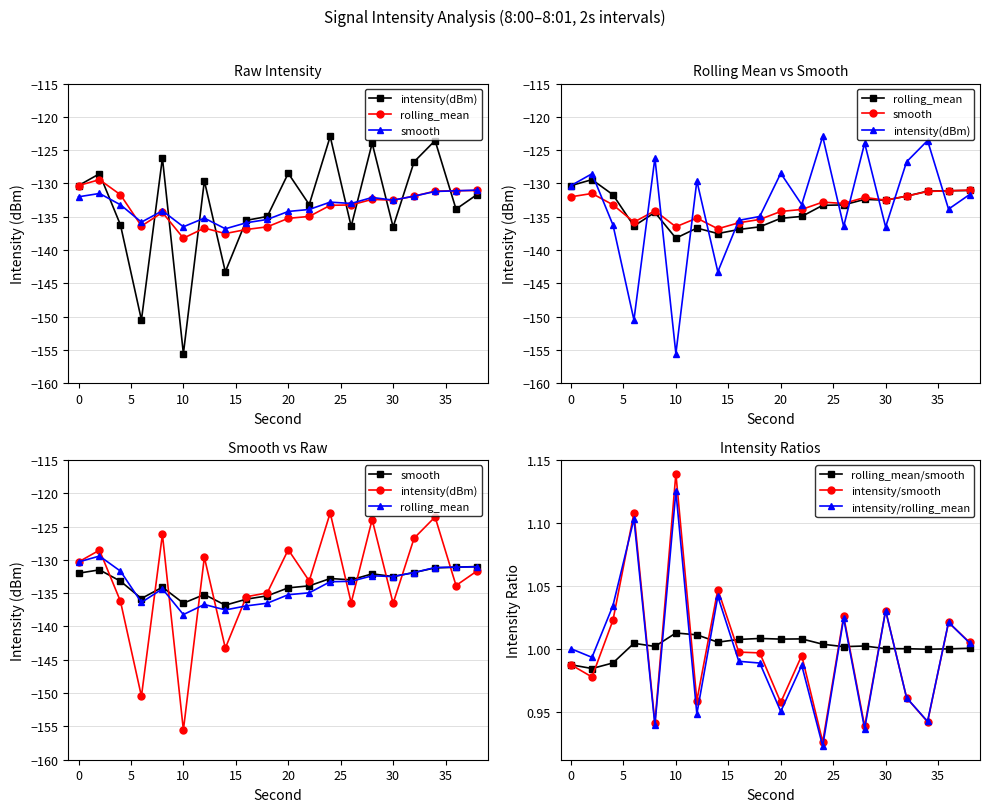

True or false: intensity(dBm) and rolling_mean/smooth cross at least once.

False